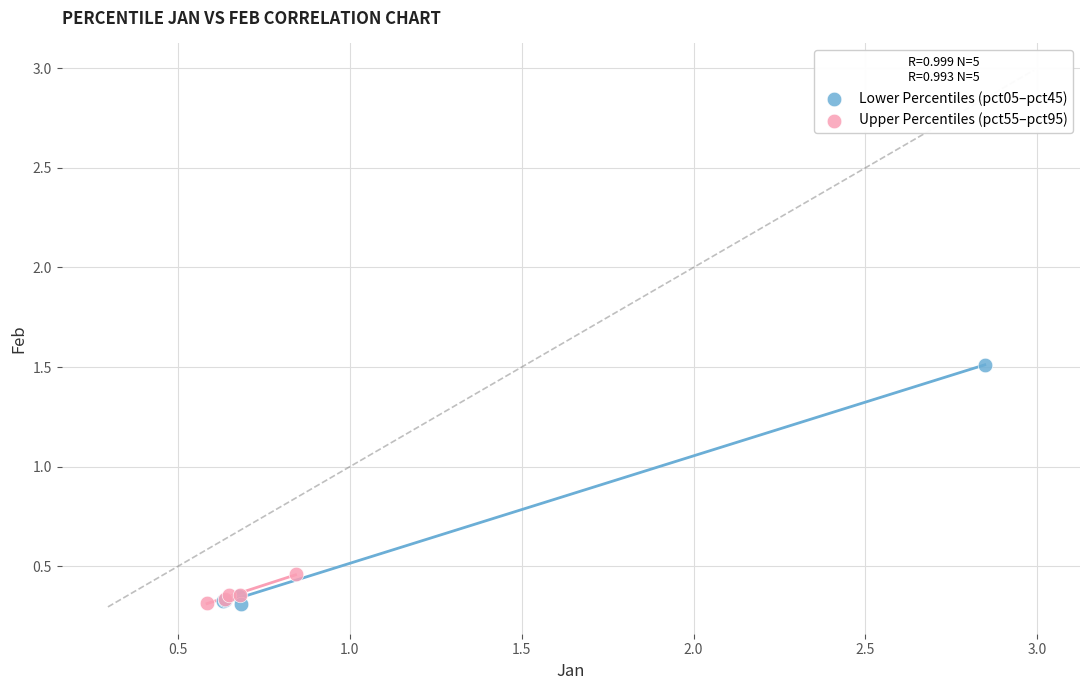

Which series has the largest Y range (max minus min)?

Lower Percentiles (pct05–pct45)